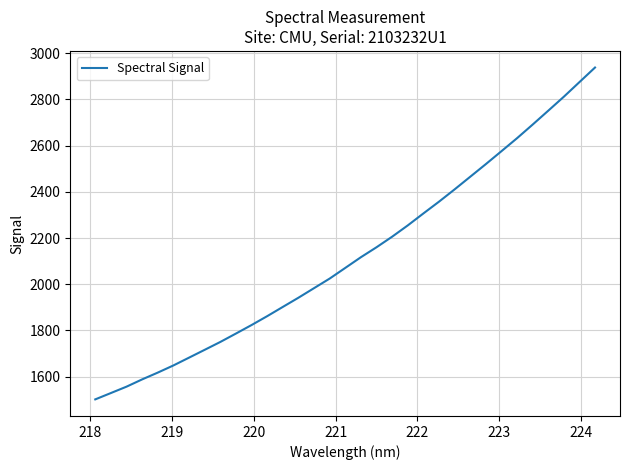

Reading right to left, what are all the values shown in this chart?

2937.8	2874.7	2811.5	2750.9	2690.9	2632.0	2575.7	2519.8	2465.2	2410.5	2357.4	2306.4	2254.7	2205.9	2160.2	2117.1	2070.9	2024.7	1983.3	1941.8	1902.0	1862.0	1823.6	1786.8	1750.4	1716.4	1682.5	1648.8	1617.9	1588.4	1557.0	1529.4	1501.9